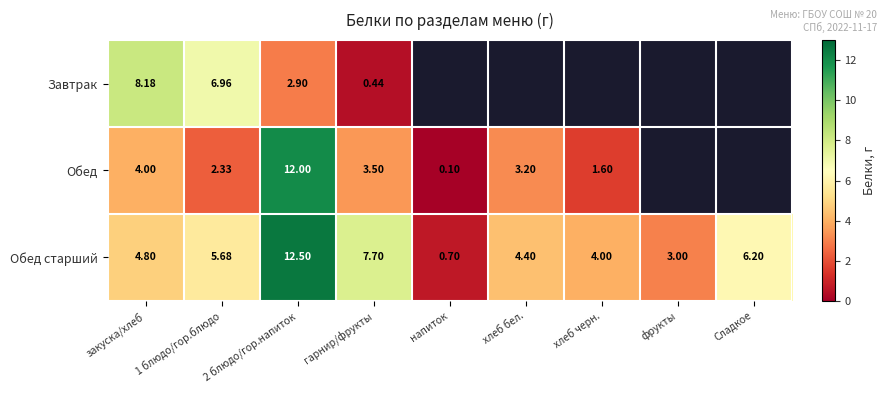

At which label does Обед старший first exceed 4?

закуска/хлеб